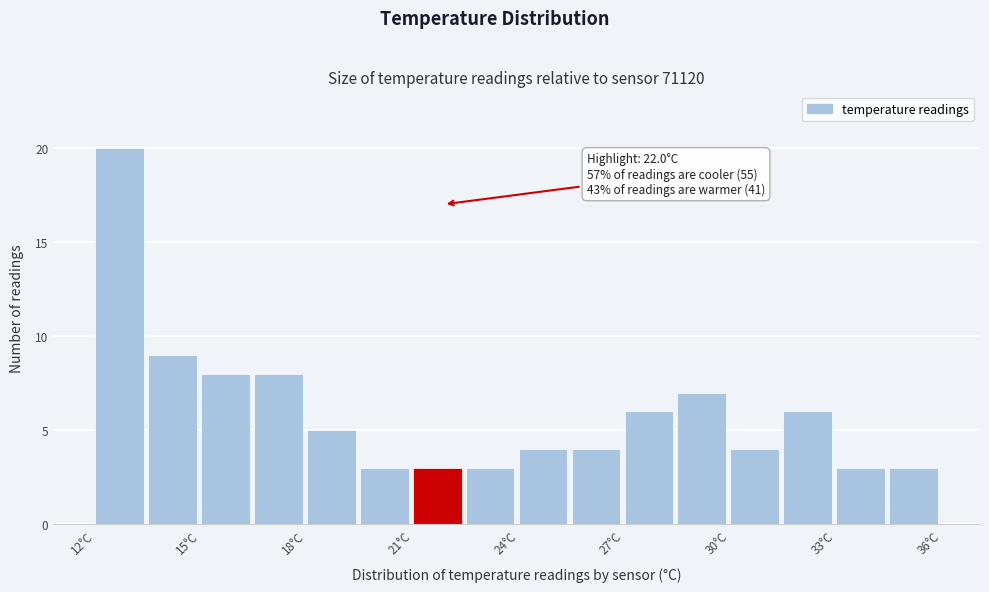

Read against the x-axis, roughly where is the centre of the tallest bar?

13.0